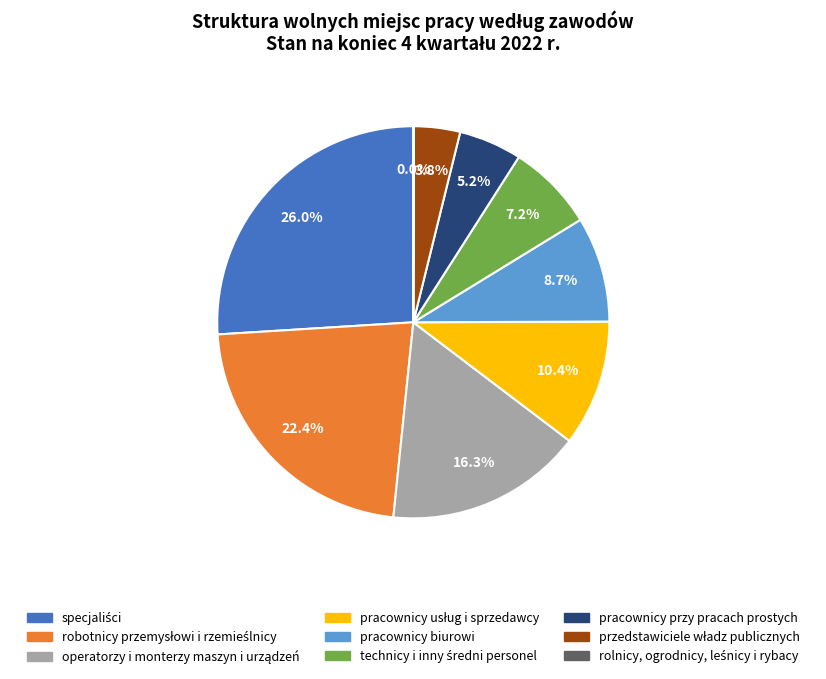

Is there a majority slice in this chart?

No